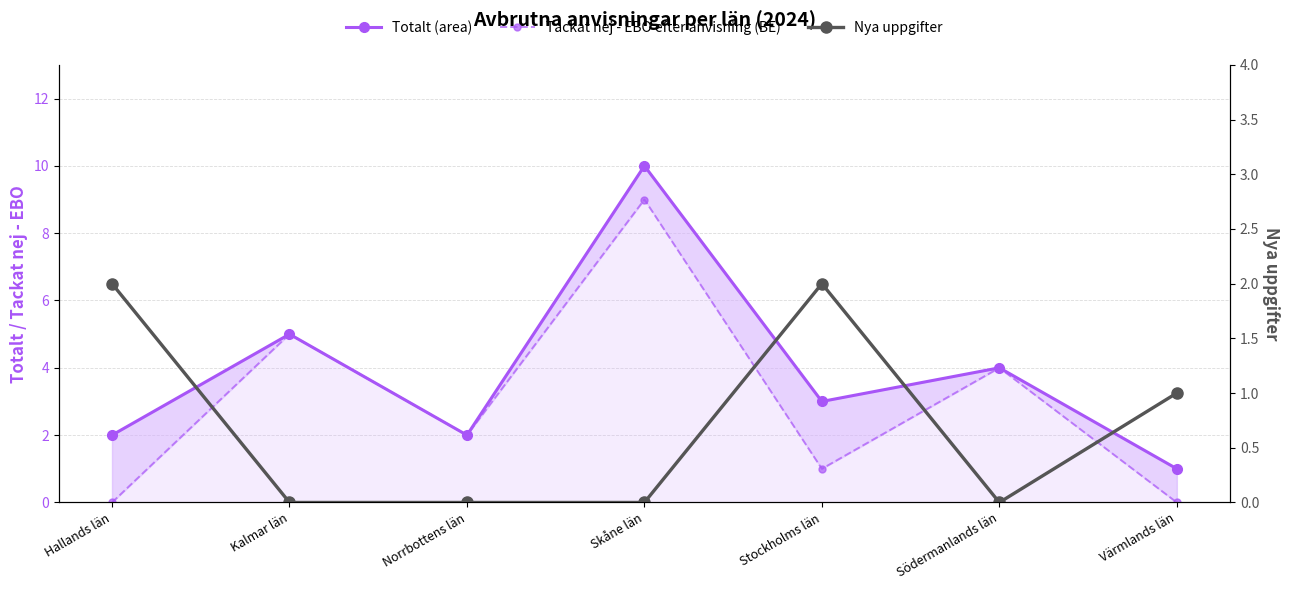

At which category does the chart reach its peak across all series?

Skåne län